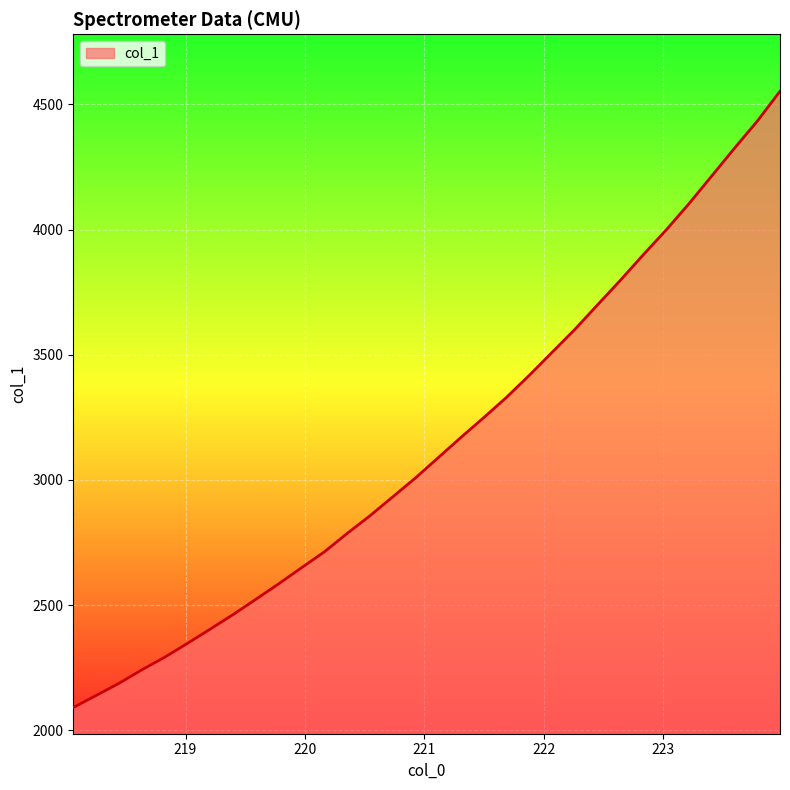

What is the maximum value shown in the chart?

4551.9